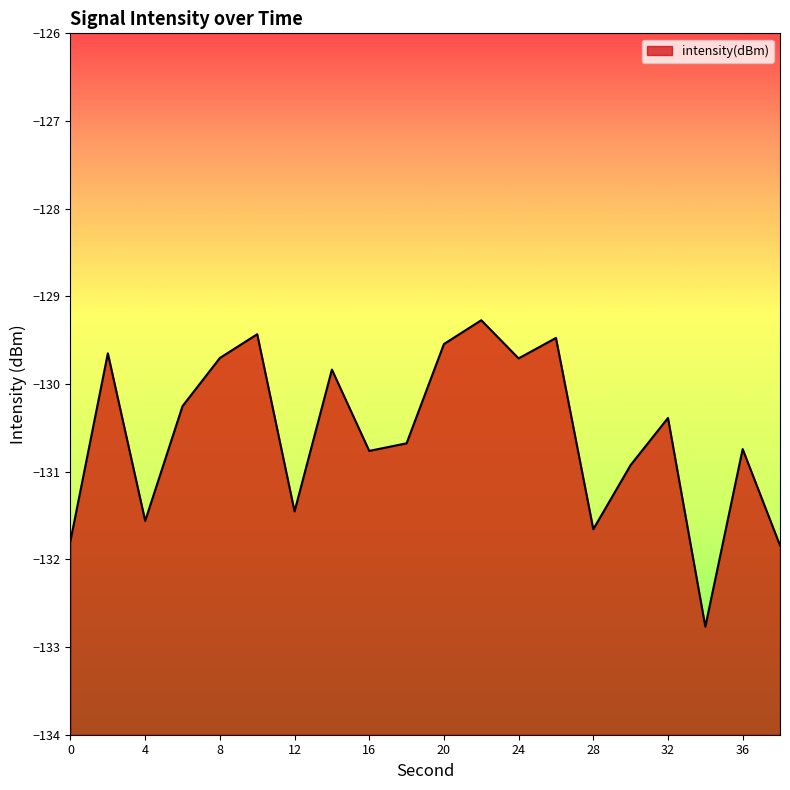

What is the change in value from 30 to 38?

-0.9